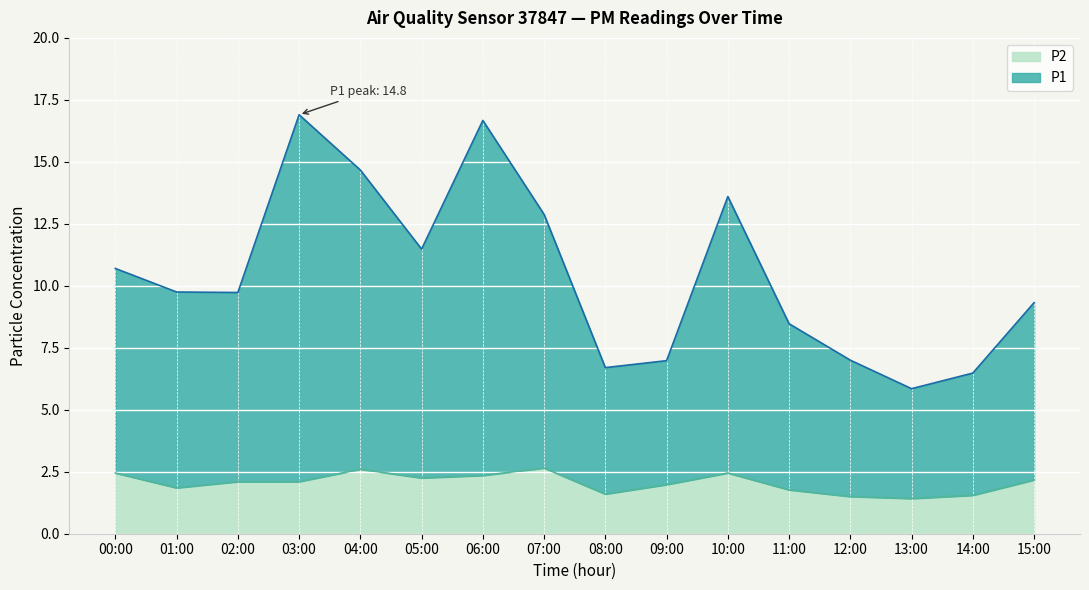

Reading right to left, list all the values displayed in this chart.

P1: 9.3	6.5	5.8	7.0	8.5	13.6	7.0	6.7	12.9	16.7	11.5	14.7	16.9	9.7	9.8	10.7
P2: 2.2	1.6	1.4	1.5	1.8	2.5	2.0	1.6	2.6	2.4	2.2	2.6	2.1	2.1	1.9	2.5